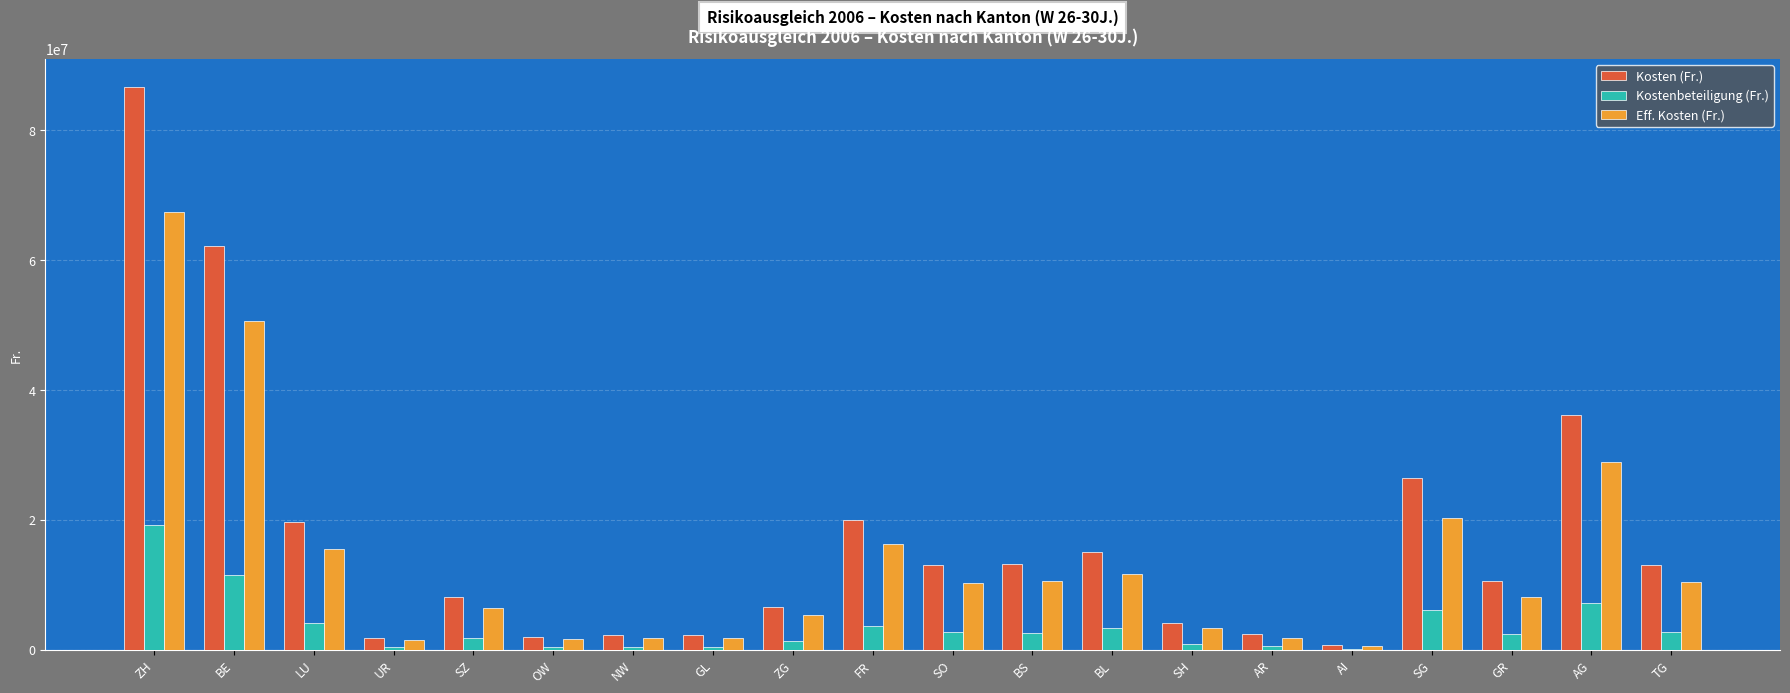

What is the highest value of the Kostenbeteiligung (Fr.) series?

19208447